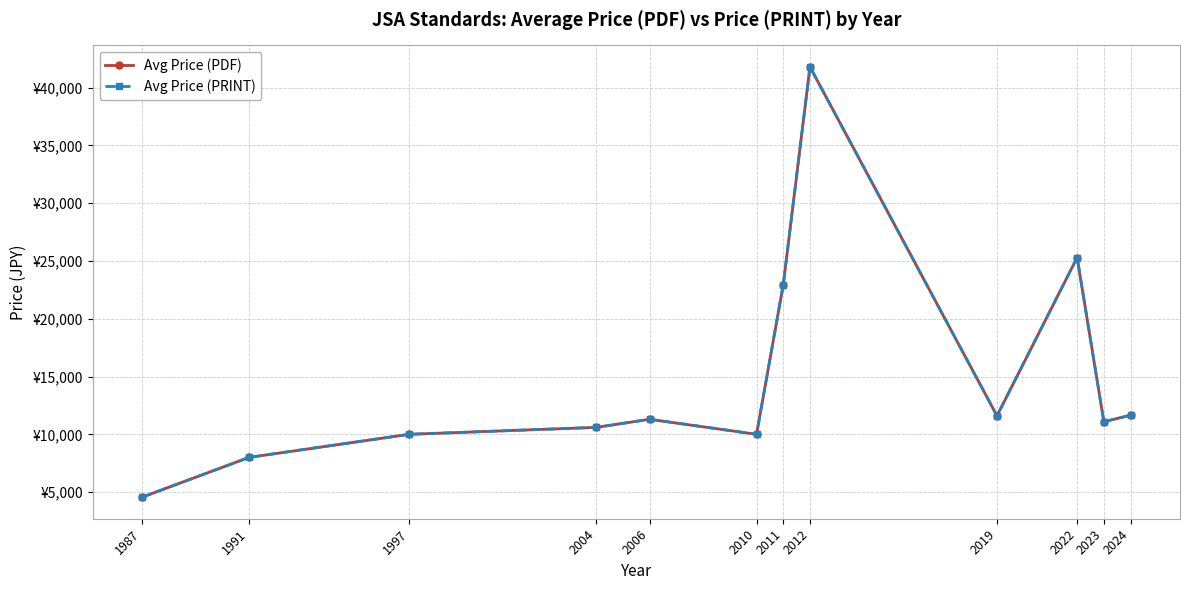

Is this an area chart (filled region under the line)?

No